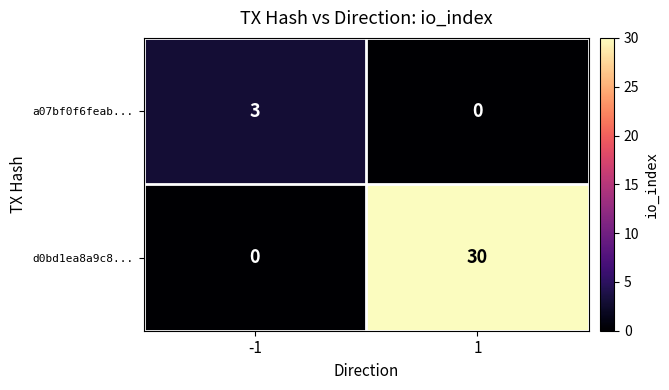

Read the a07bf0f6feab... value at -1.

3